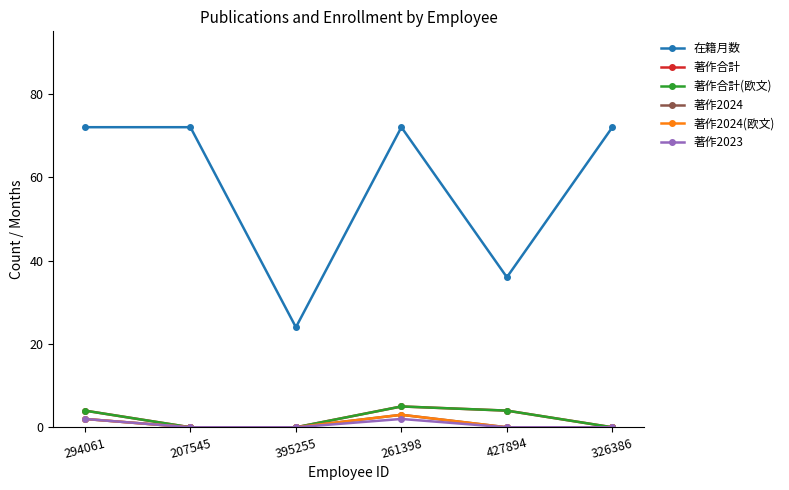

Is this an area chart (filled region under the line)?

No